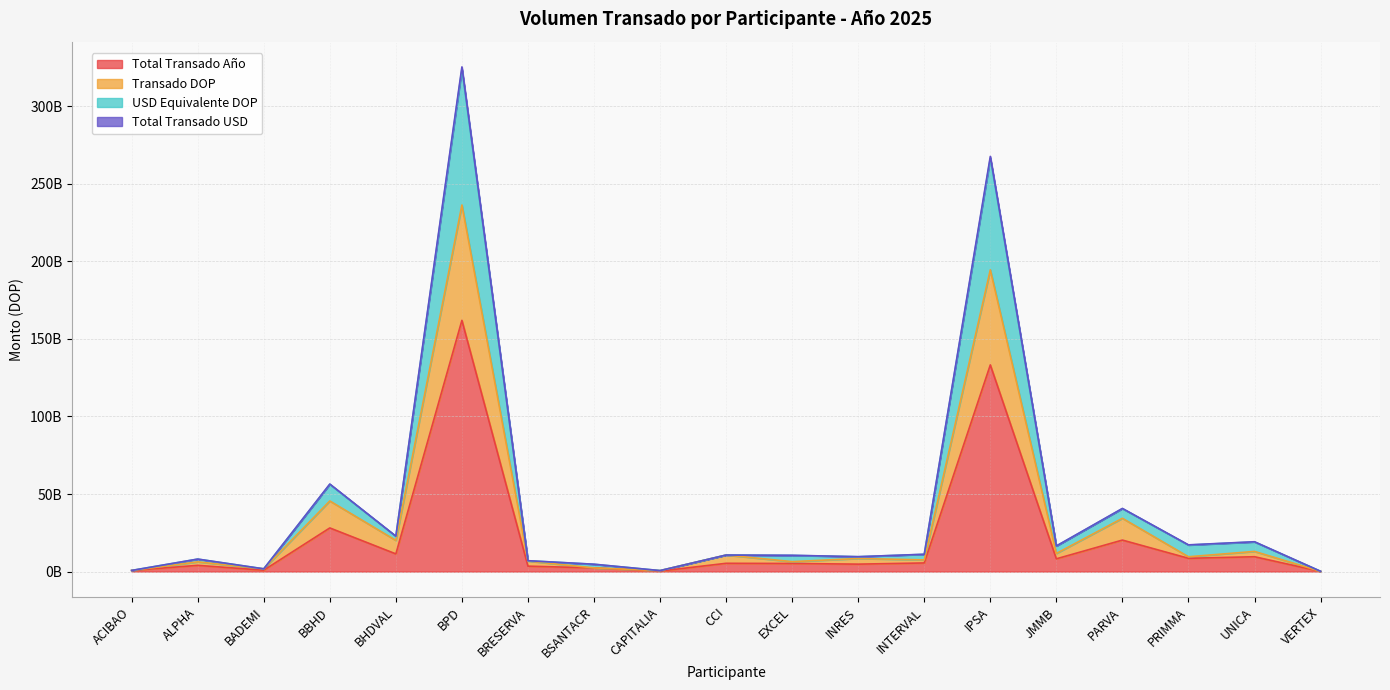

What is the difference between the highest and lowest values at BRESERVA?

3501735938.4